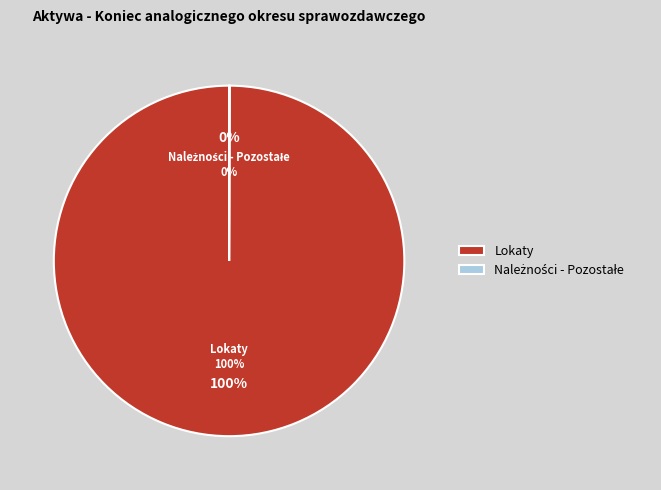

Count the number of slices in the pie.

6